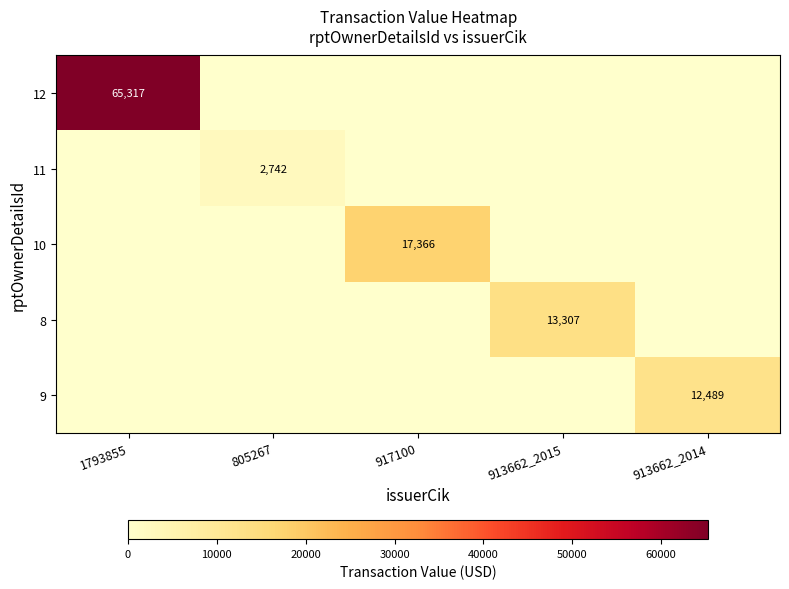

True or false: 11 has a value of 1094 at 805267.

False